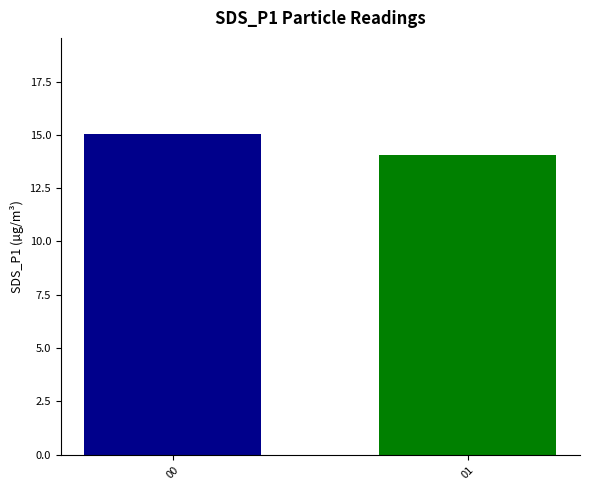

What is the change in value from 00 to 01?

-1.0